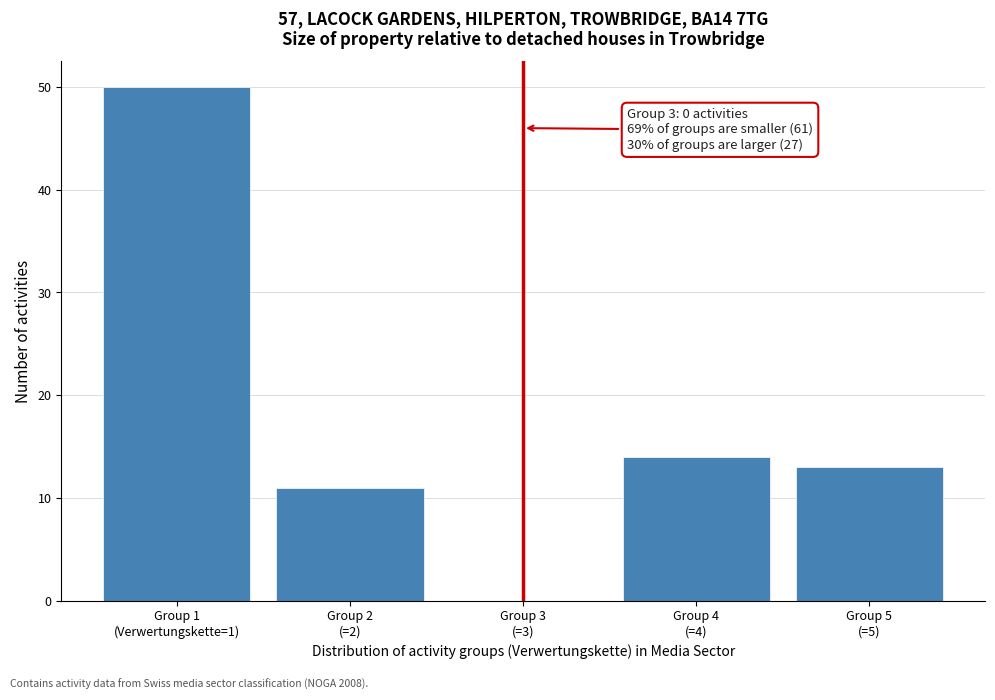

What is the greatest value displayed?

50